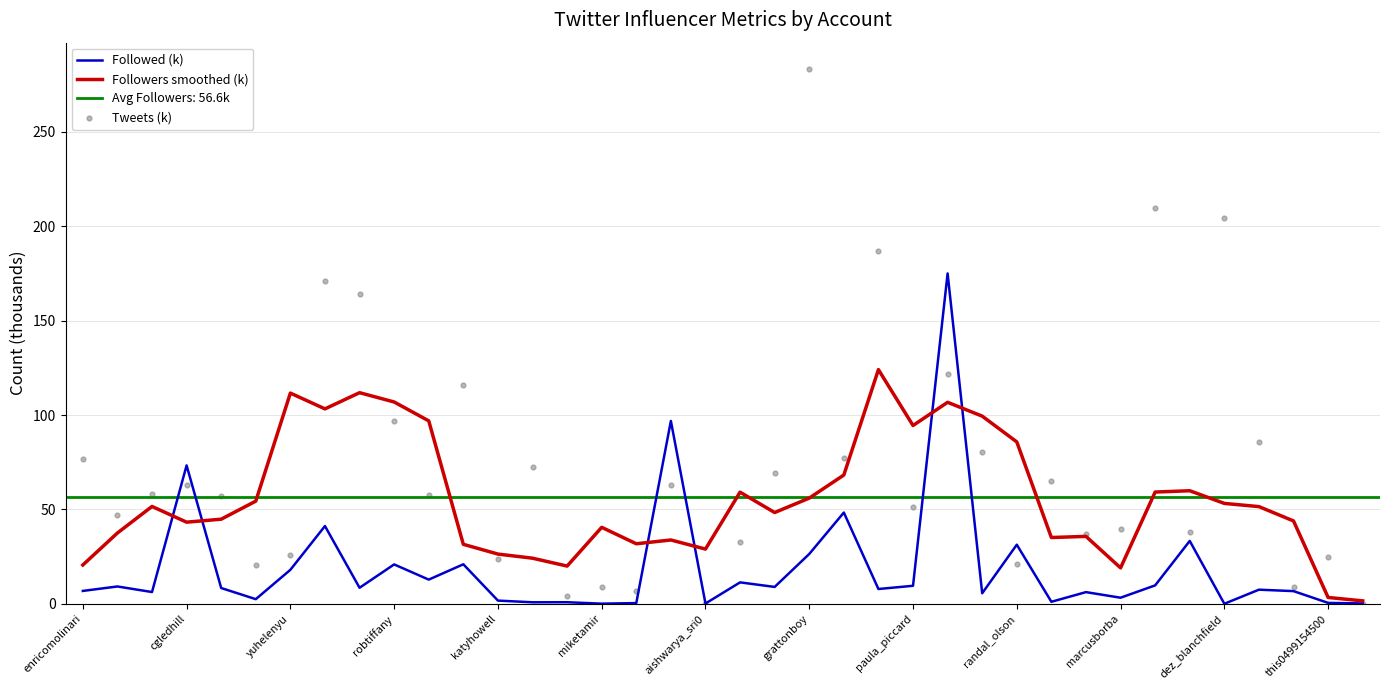

Which series contains the highest Y value?

Tweets (k)